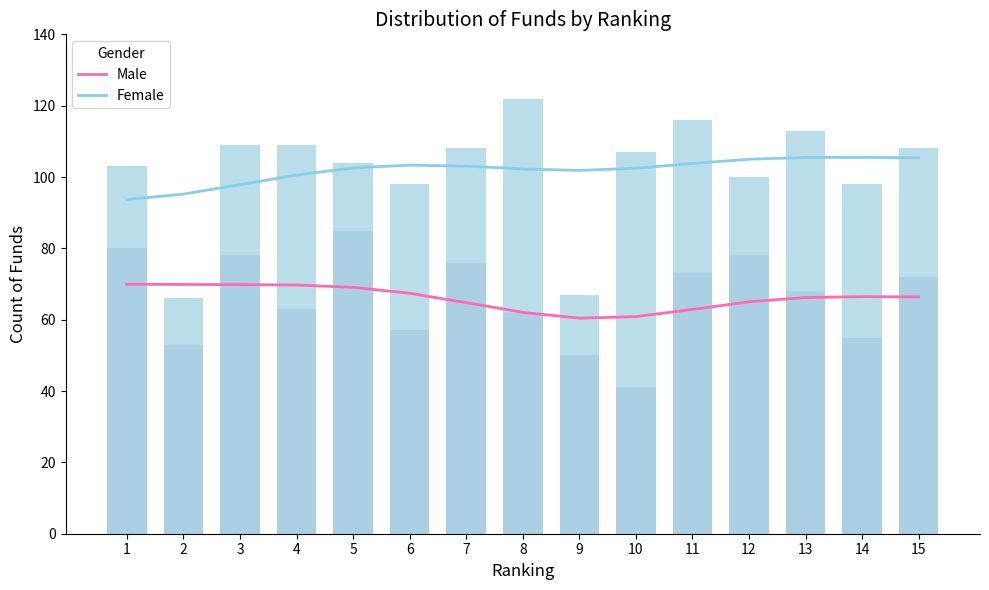

What is the difference between the maximum and minimum values in the Female series?

56